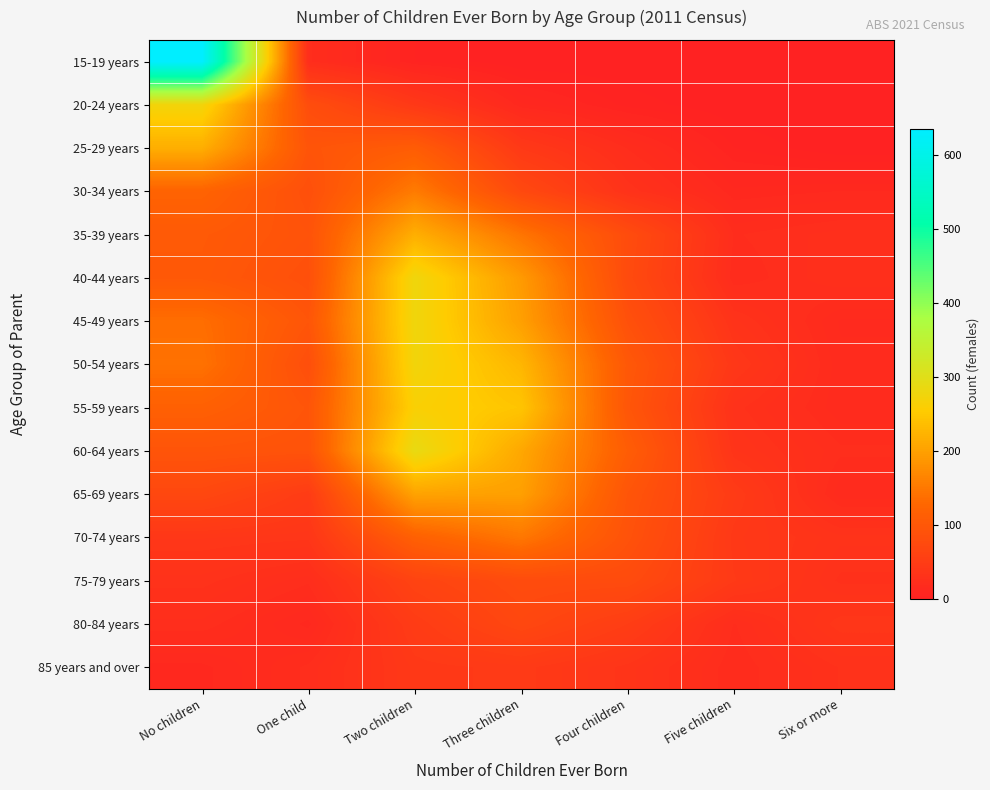

Reading right to left, what are all the values shown in this chart?

15-19 years: Six or more=0	Five children=0	Four children=0	Three children=0	Two children=5	One child=23	No children=635
20-24 years: Six or more=0	Five children=0	Four children=4	Three children=13	Two children=43	One child=82	No children=273
25-29 years: Six or more=0	Five children=5	Four children=22	Three children=44	Two children=110	One child=95	No children=217
30-34 years: Six or more=15	Five children=13	Four children=32	Three children=74	Two children=154	One child=86	No children=122
35-39 years: Six or more=26	Five children=22	Four children=80	Three children=146	Two children=218	One child=92	No children=105
40-44 years: Six or more=27	Five children=20	Four children=77	Three children=192	Two children=278	One child=86	No children=103
45-49 years: Six or more=17	Five children=33	Four children=88	Three children=199	Two children=277	One child=97	No children=137
50-54 years: Six or more=18	Five children=41	Four children=102	Three children=227	Two children=274	One child=84	No children=142
55-59 years: Six or more=18	Five children=31	Four children=98	Three children=245	Two children=263	One child=96	No children=117
60-64 years: Six or more=23	Five children=35	Four children=111	Three children=209	Two children=288	One child=92	No children=95
65-69 years: Six or more=18	Five children=48	Four children=96	Three children=199	Two children=203	One child=49	No children=71
70-74 years: Six or more=33	Five children=43	Four children=91	Three children=149	Two children=117	One child=38	No children=40
75-79 years: Six or more=29	Five children=45	Four children=78	Three children=79	Two children=63	One child=23	No children=31
80-84 years: Six or more=39	Five children=22	Four children=52	Three children=71	Two children=49	One child=14	No children=24
85 years and over: Six or more=30	Five children=20	Four children=36	Three children=46	Two children=43	One child=23	No children=14